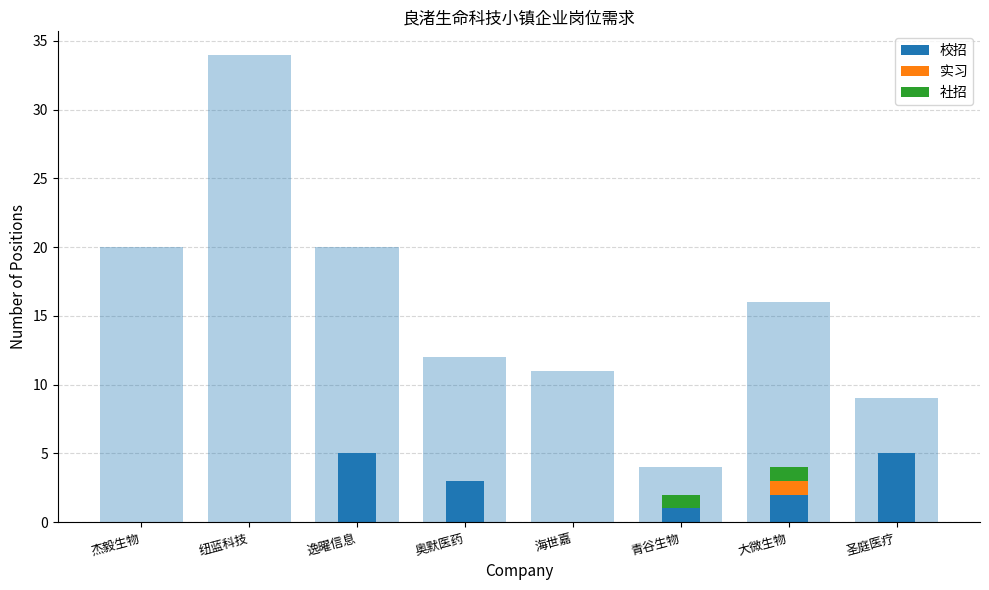

What is the label of the 7th bar from the right?

纽蓝科技